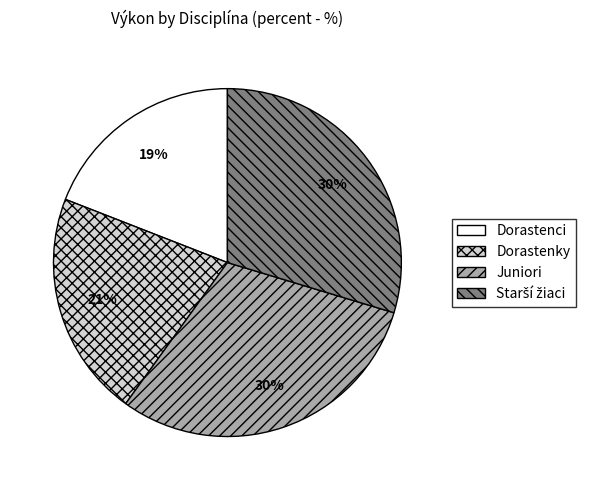

To the nearest percent, what is the difference between the largest and smallest slice percentages?

11%